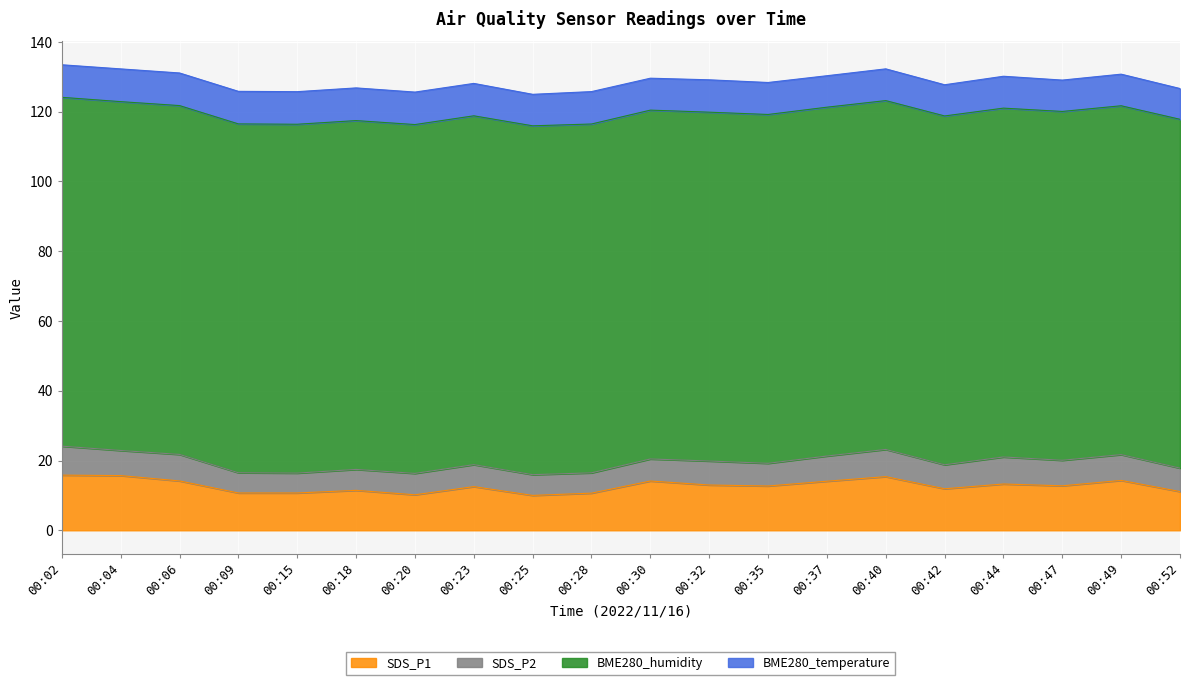

The BME280_humidity series shows 35.8 at 00:28. True or false?

False